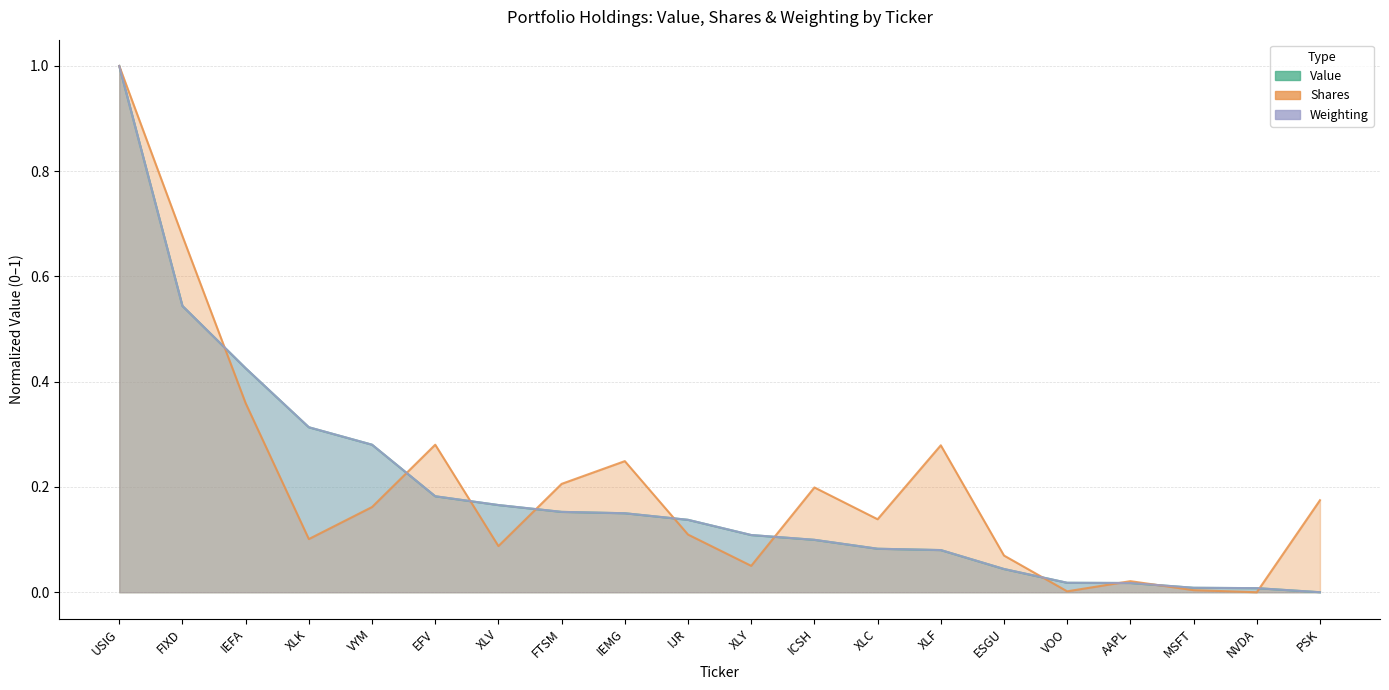

What is the sum of all Value values?

3.8